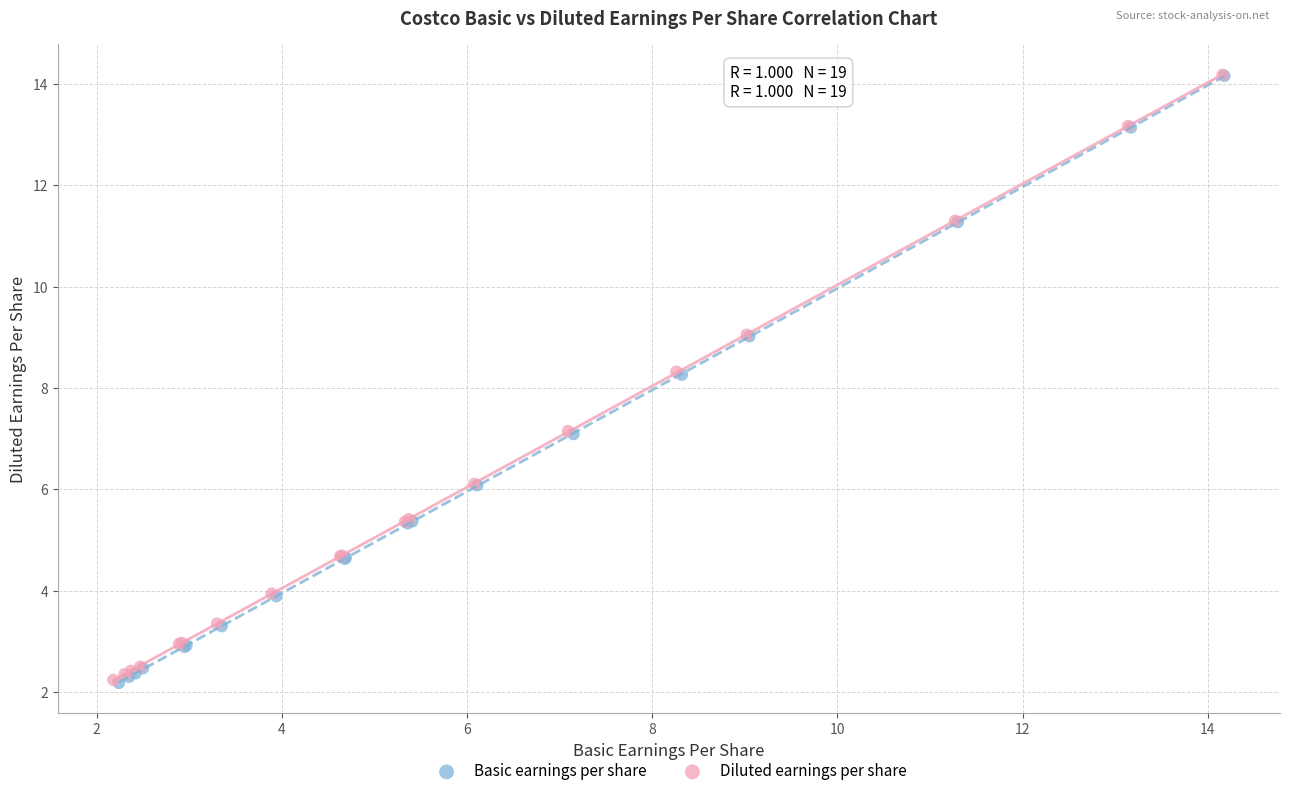

Which series has the largest Y range (max minus min)?

Basic earnings per share